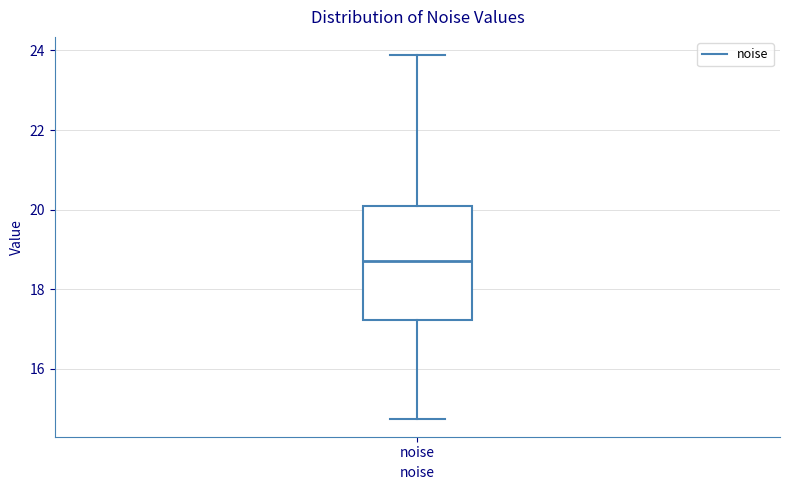

Read this box plot against the y-axis: the position of the median line, the range covered by the box, and the ends of both whiskers. The values are not printed on the chart, so give them approximately, as read against the axis.

median 18.8, box 17.2 to 20.0, whiskers 14.8 to 23.8